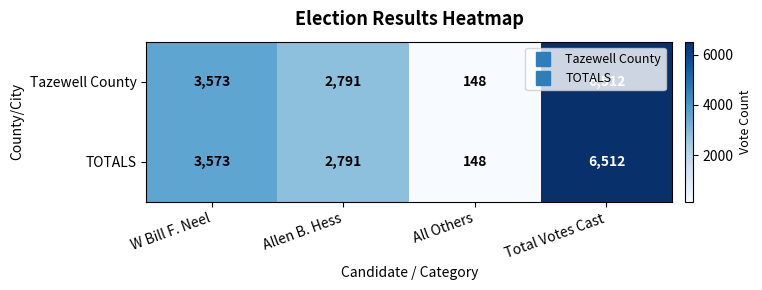

How many distinct data groups are displayed?

2